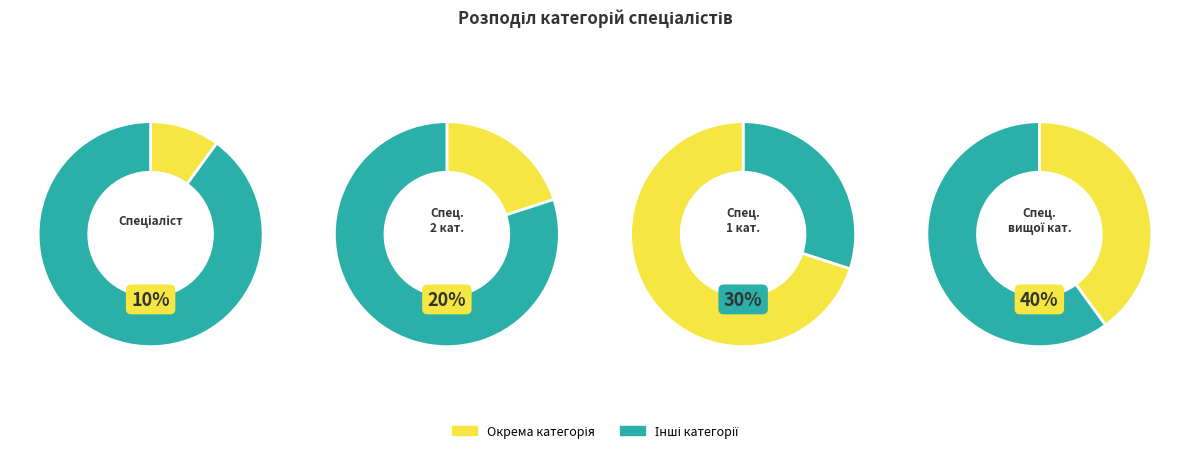

To the nearest percent, what portion does Спеціаліст другої категорії represent?

20%